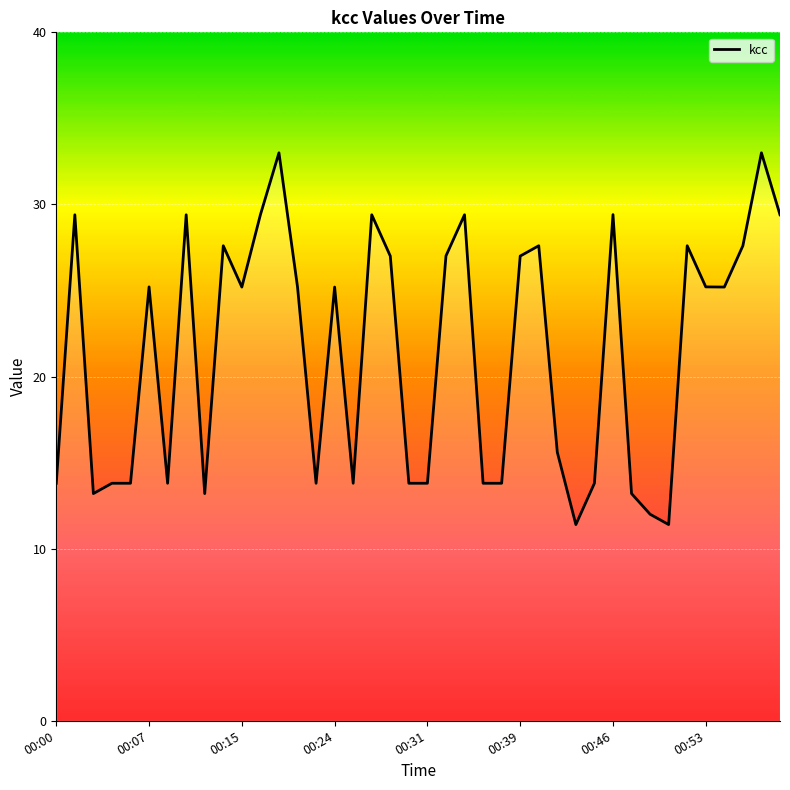

What is the minimum value shown in the chart?

11.4